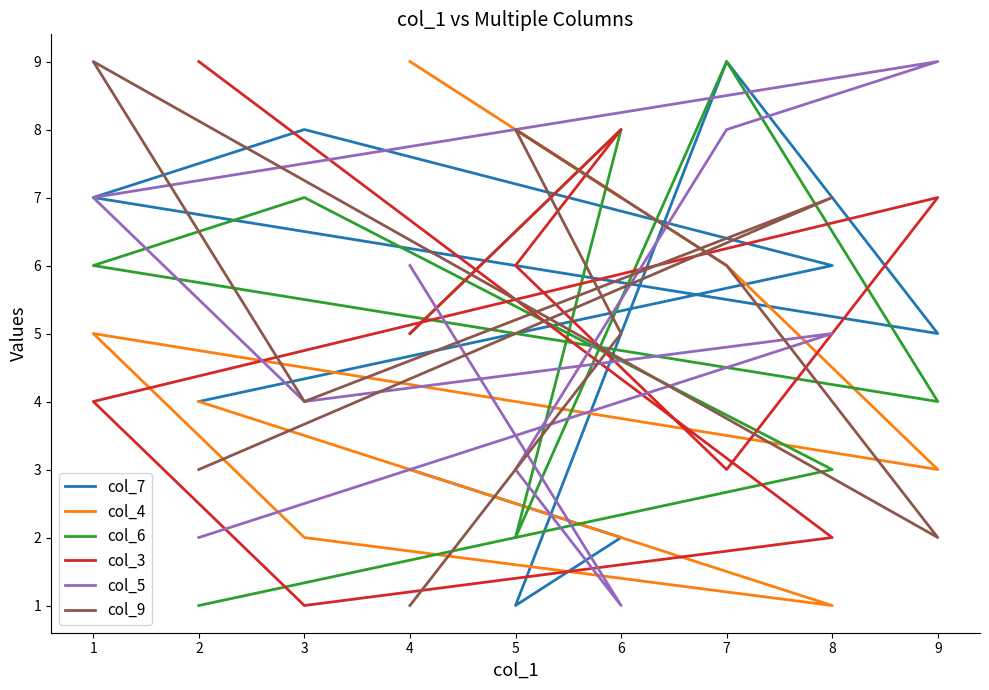

What are all the series names shown in the legend?

col_7, col_4, col_6, col_3, col_5, col_9